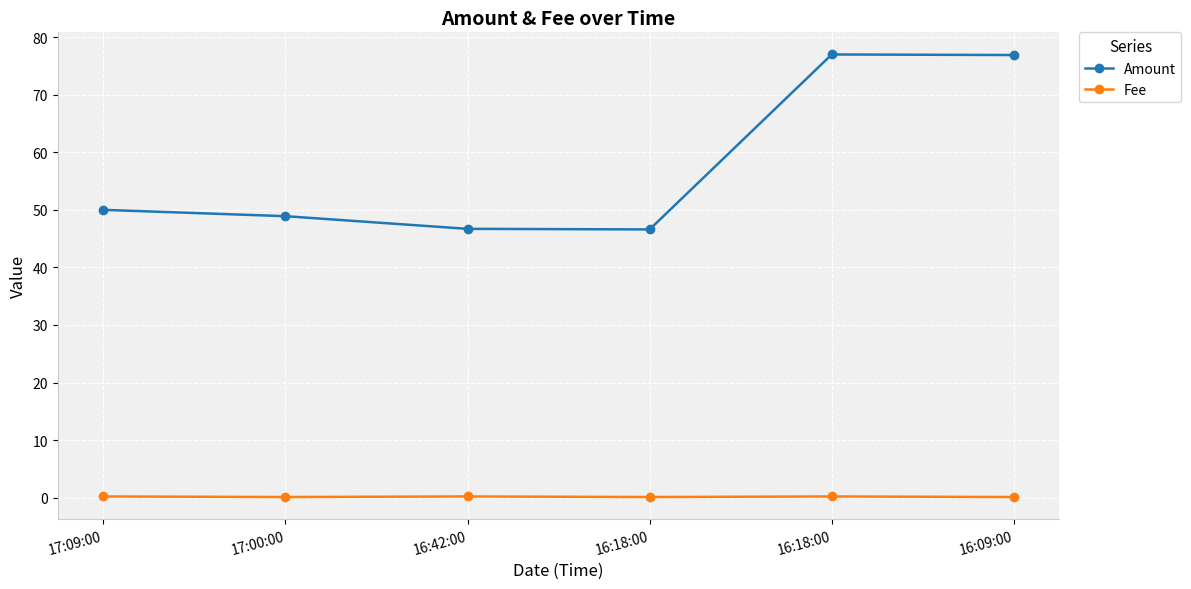

Read the Fee value at 16:42:00.

0.2